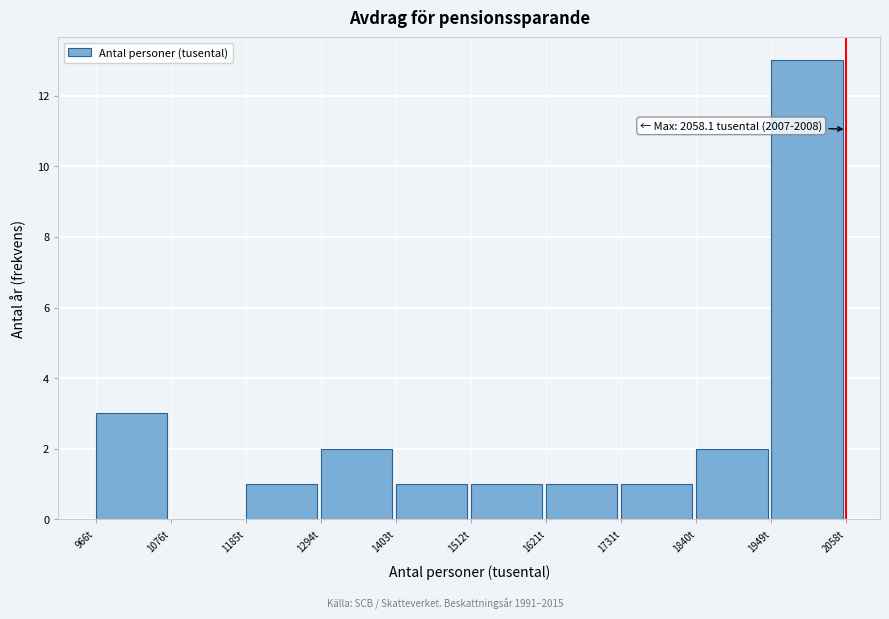

Which range on the x-axis has the tallest bar?

1940 to 2060